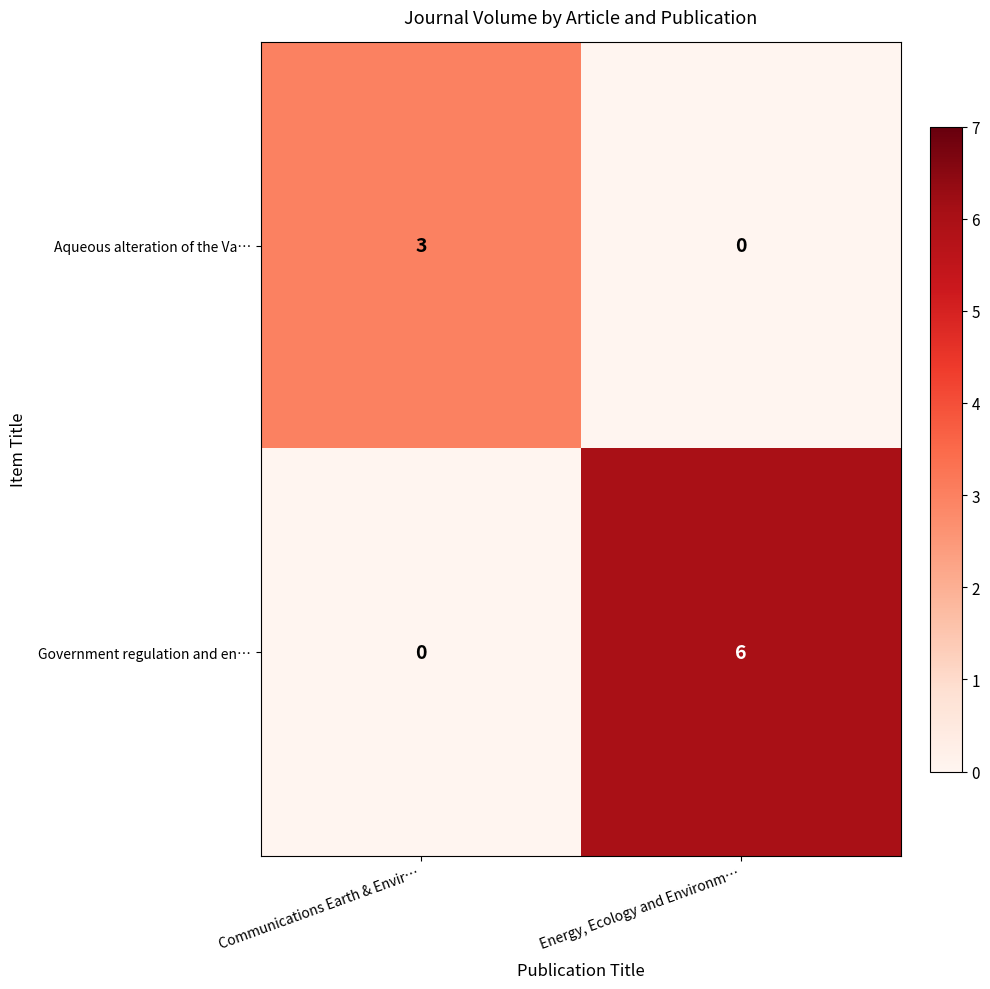

Which series changed the most between Communications Earth & Envir… and Energy, Ecology and Environm…?

Government regulation and en…